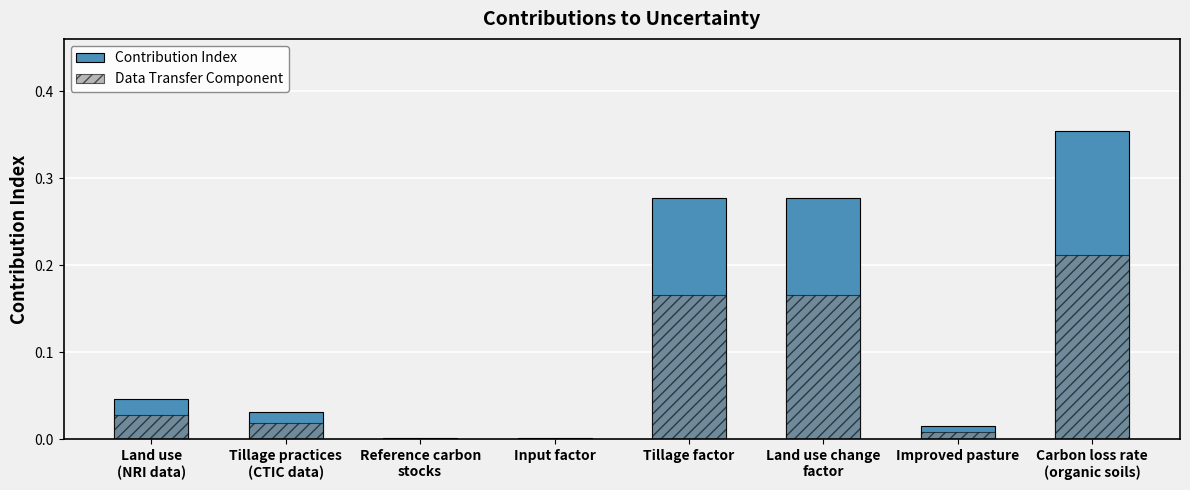

Reading left to right, list all the values displayed in this chart.

Contribution Index: Land use
(NRI data)=0.0	Tillage practices
(CTIC data)=0.0	Reference carbon
stocks=0.0	Input factor=0.0	Tillage factor=0.3	Land use change
factor=0.3	Improved pasture=0.0	Carbon loss rate
(organic soils)=0.4
Data Transfer Component: Land use
(NRI data)=0.0	Tillage practices
(CTIC data)=0.0	Reference carbon
stocks=0.0	Input factor=0.0	Tillage factor=0.2	Land use change
factor=0.2	Improved pasture=0.0	Carbon loss rate
(organic soils)=0.2